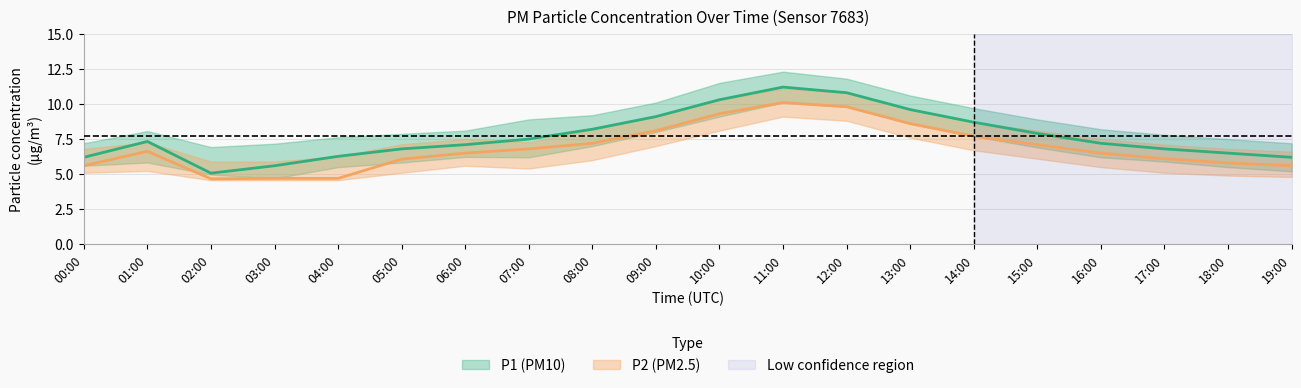

What is the difference between the P1_lower values at 09:00 and 16:00?

1.8